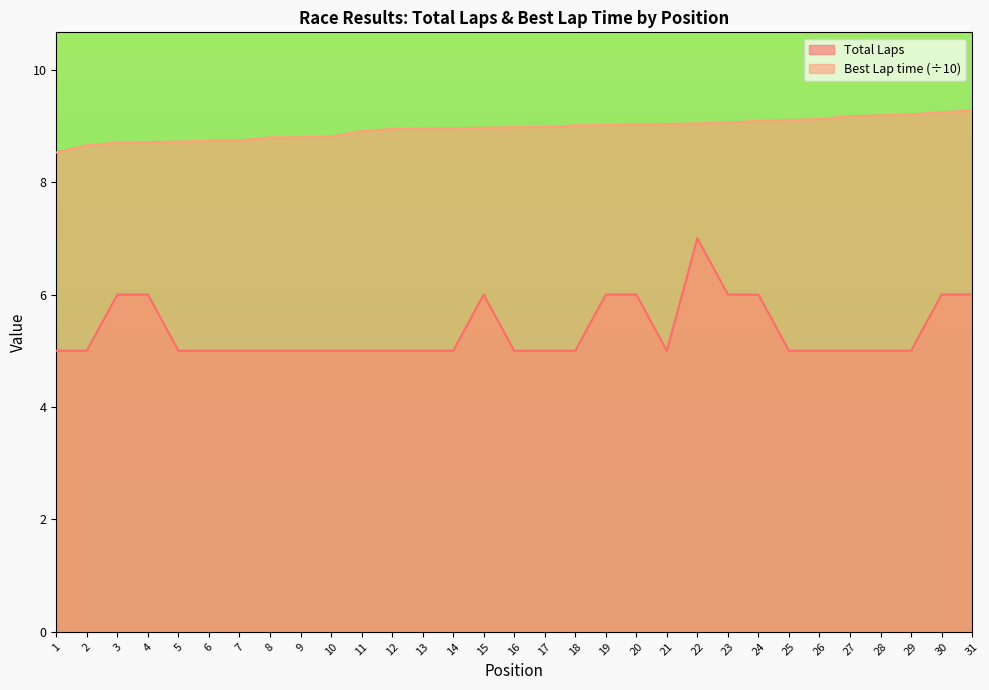

Is the value of Best Lap time at 3 greater than the value of Total Laps at 12?

Yes